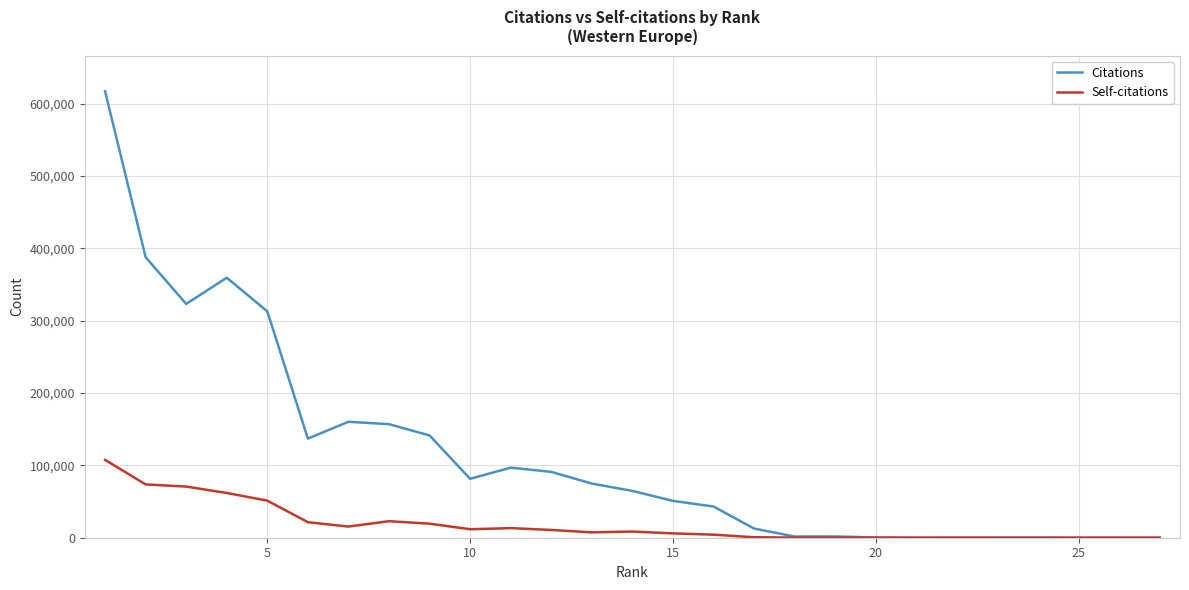

Which series has the largest total across all categories?

Citations